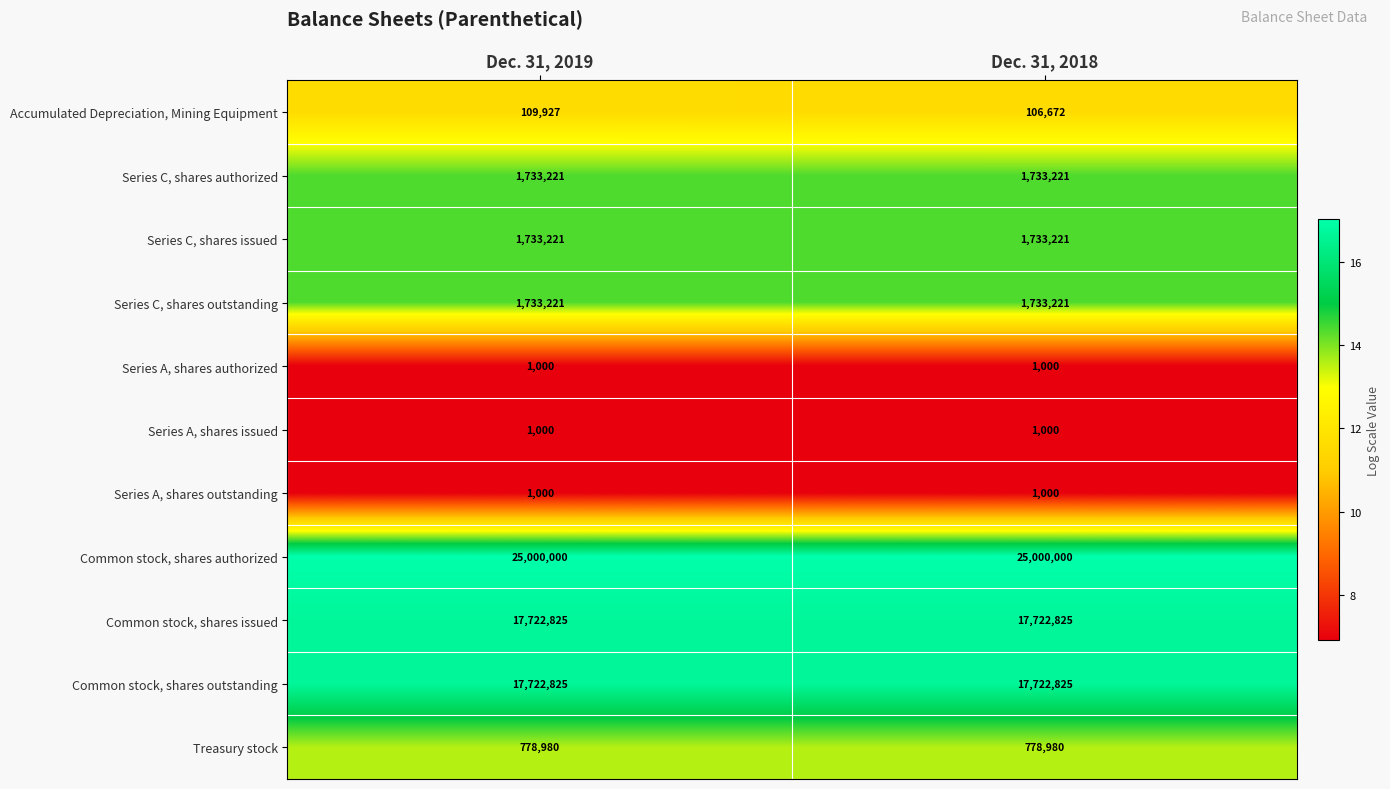

What is the highest value of the Series C, shares issued series?

1733221